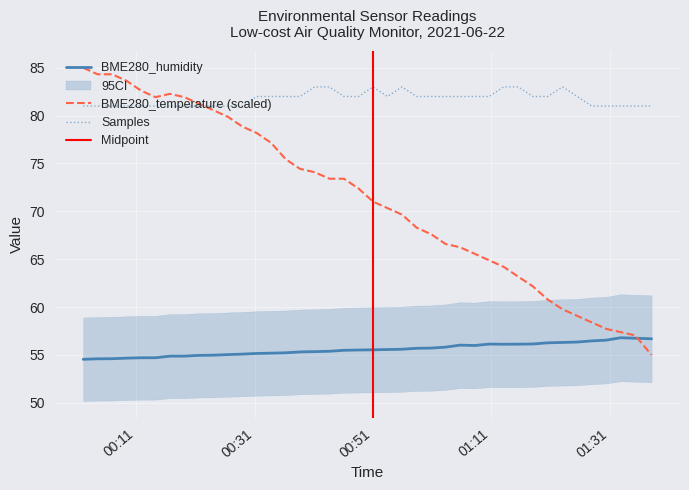

True or false: BME280_humidity and Samples intersect in this chart.

False